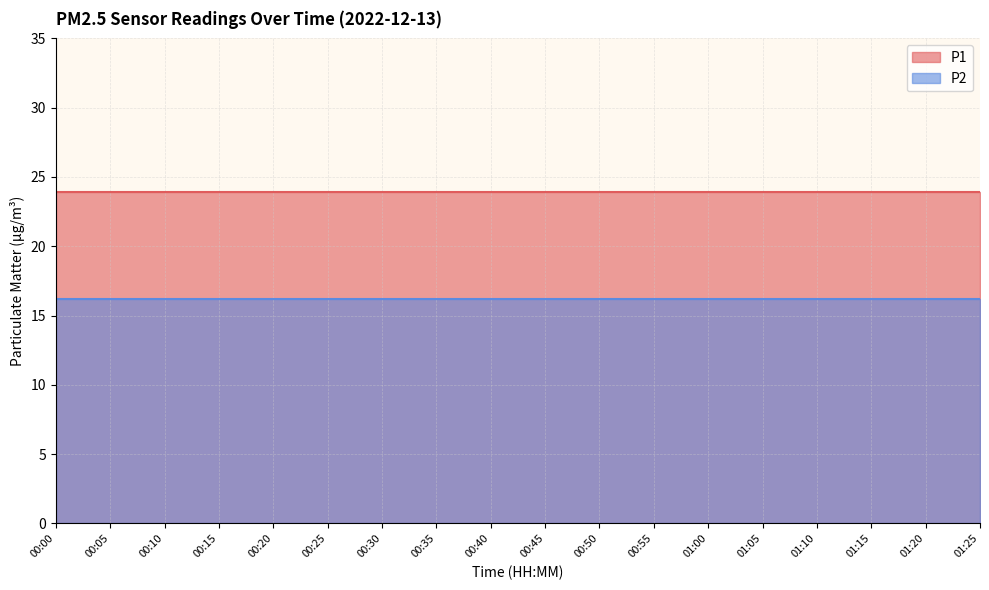

True or false: P2 and P1 cross at least once.

False